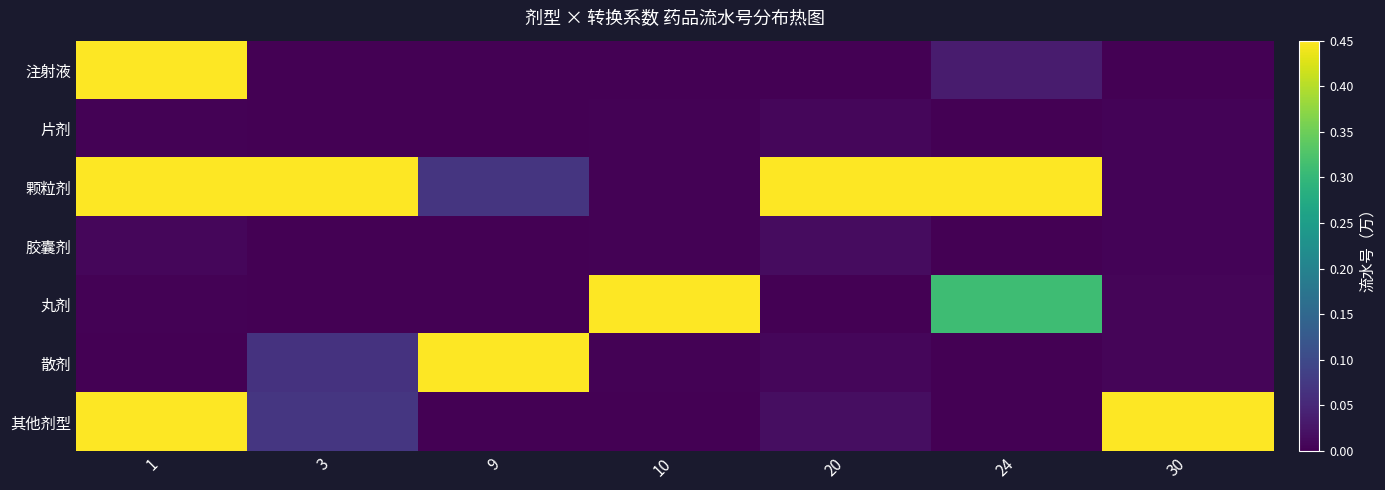

What is the total value across all series at 20?

1.0